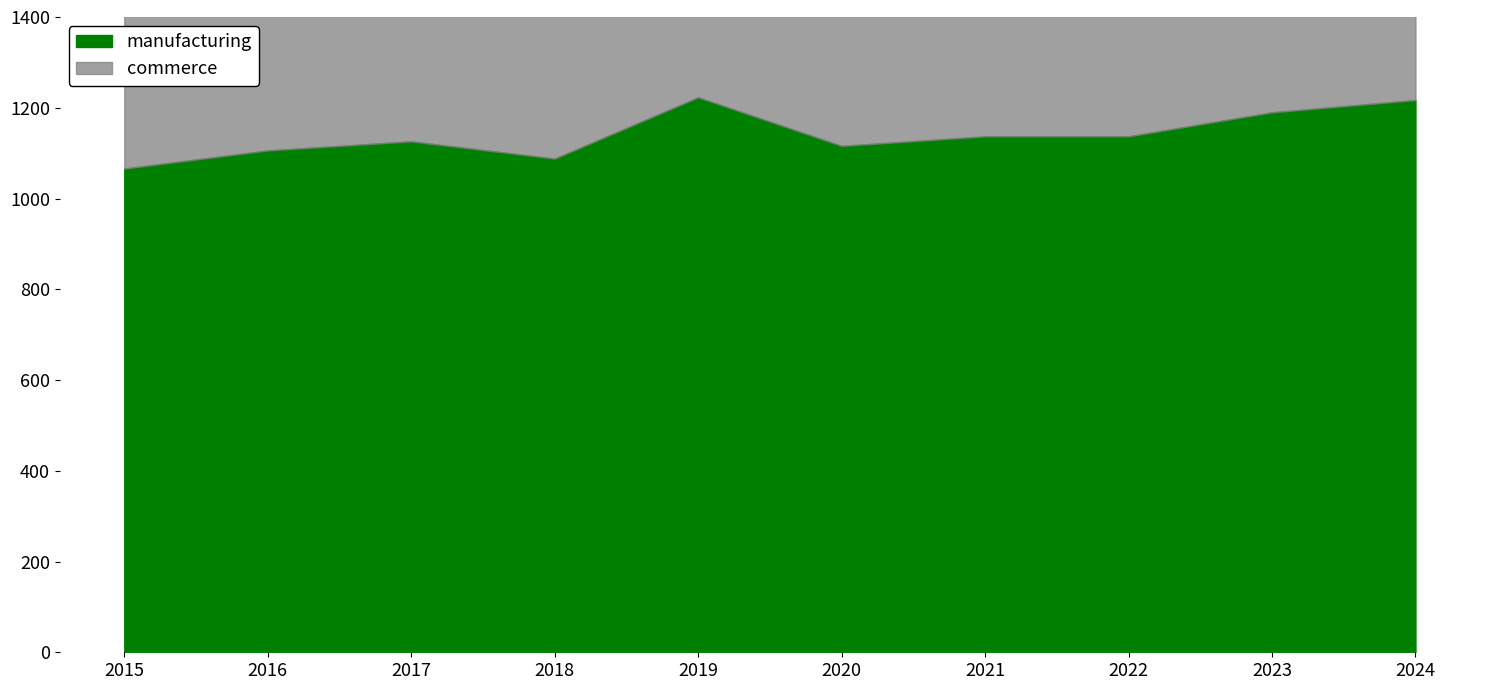

Reading left to right, list all the values displayed in this chart.

manufacturing: 1066	1106	1126	1088	1223	1116	1137	1137	1190	1217
commerce: 1769	1855	2023	2005	2191	2073	2204	2151	2299	2379